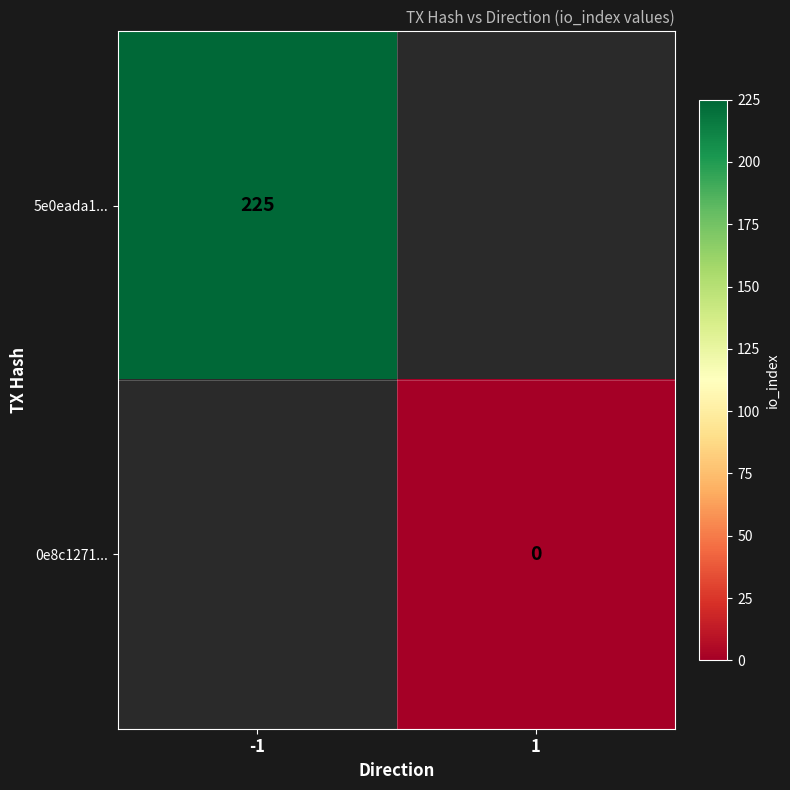

The 5e0eada1... series shows 225 at -1. True or false?

True